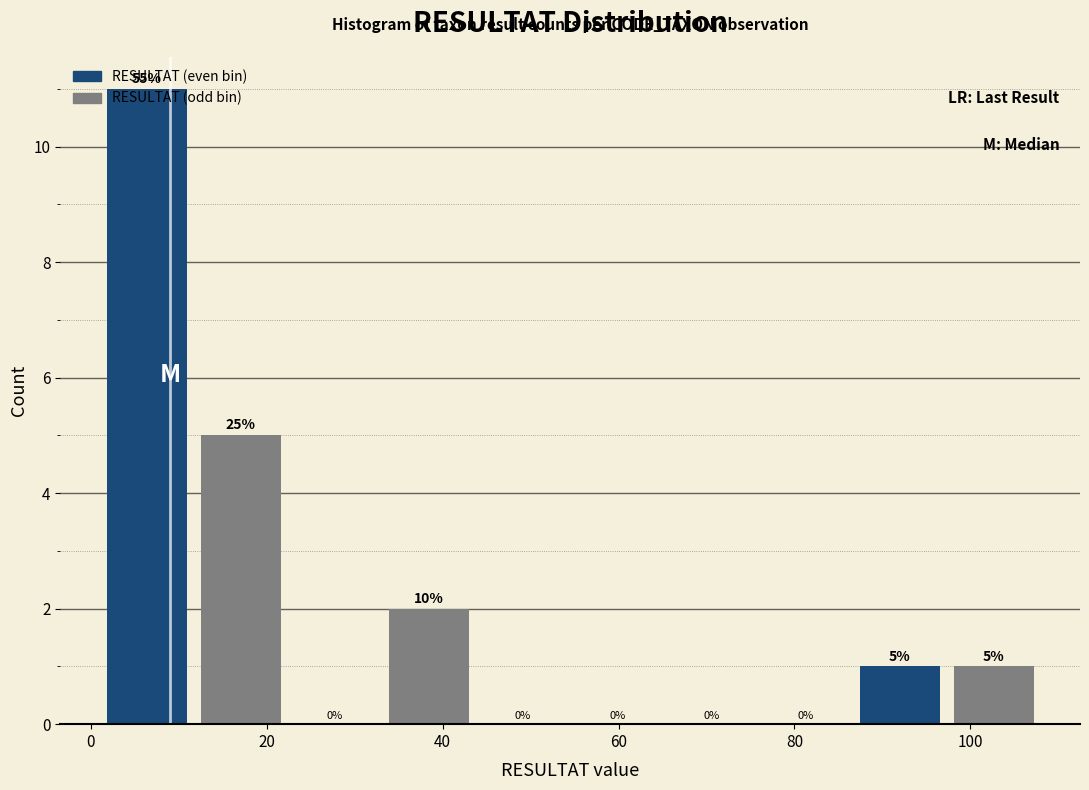

Over which range of the x-axis is the bar tallest?

2 to 12